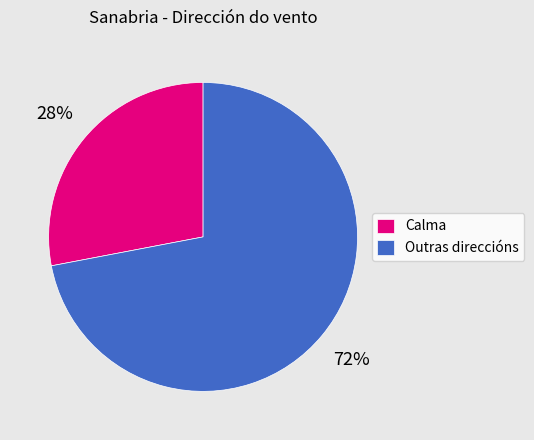

The Calma slice represents 39% of the pie. True or false?

False